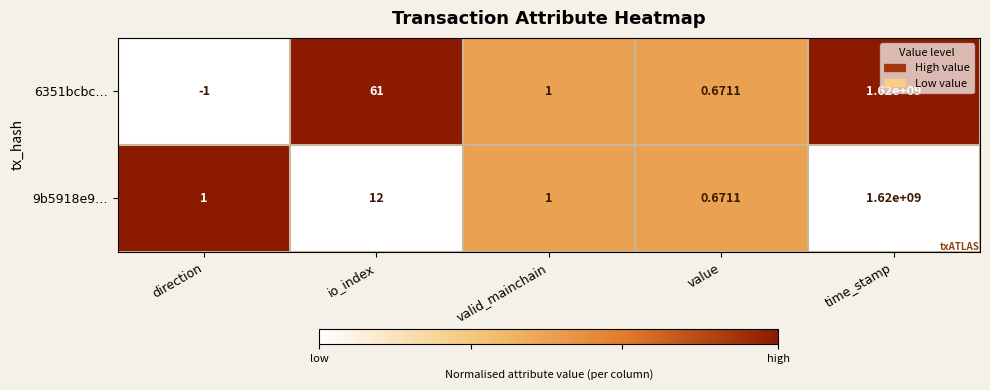

Where is 9b5918e9… nearest to the value 810000000?

io_index